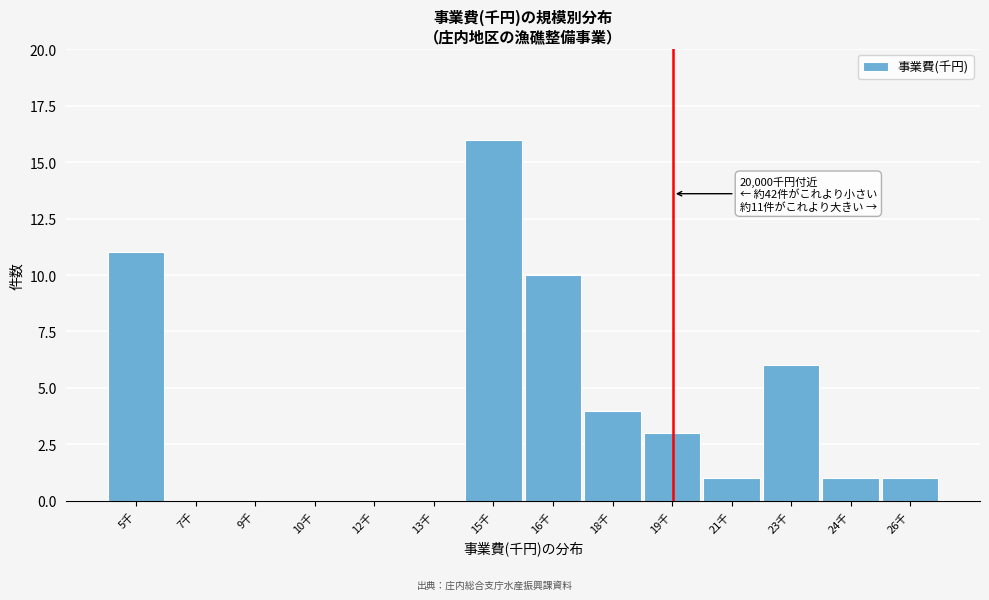

Reading left to right, what are all the values shown in this chart?

5千=11	7千=0	9千=0	10千=0	12千=0	13千=0	15千=16	16千=10	18千=4	19千=3	21千=1	23千=6	24千=1	26千=1